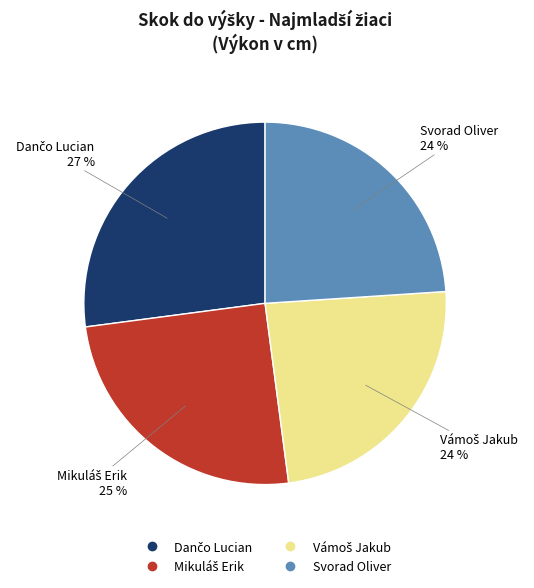

To the nearest percent, what portion does Svorad Oliver represent?

24%